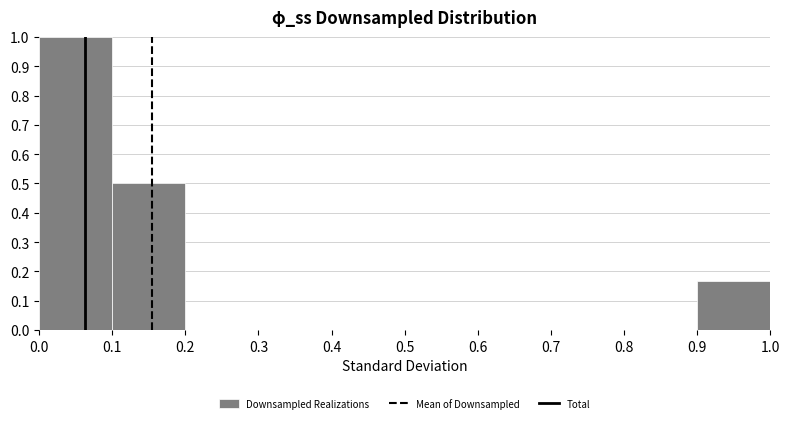

Reading left to right, transcribe this chart: for each bar, give the range it covers on the x-axis and its height. The values are not printed on the chart, so give them approximately, as read against the axis.

0.0 to 0.1: 1.00
0.1 to 0.2: 0.50
0.2 to 0.3: 0
0.3 to 0.4: 0
0.4 to 0.5: 0
0.5 to 0.6: 0
0.6 to 0.7: 0
0.7 to 0.8: 0
0.8 to 0.9: 0
0.9 to 1.0: 0.17